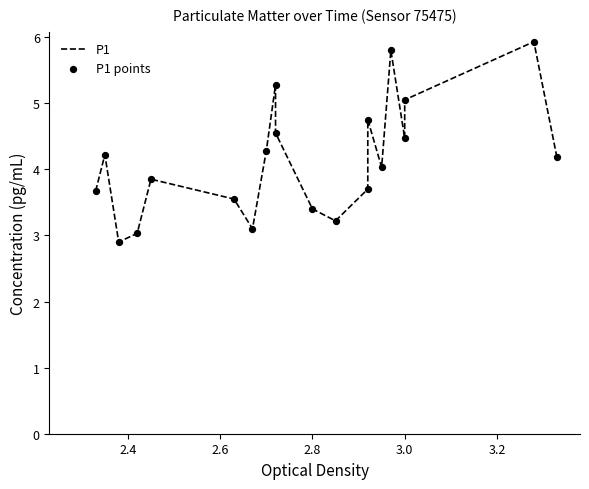

Which series has the largest total across all categories?

P1